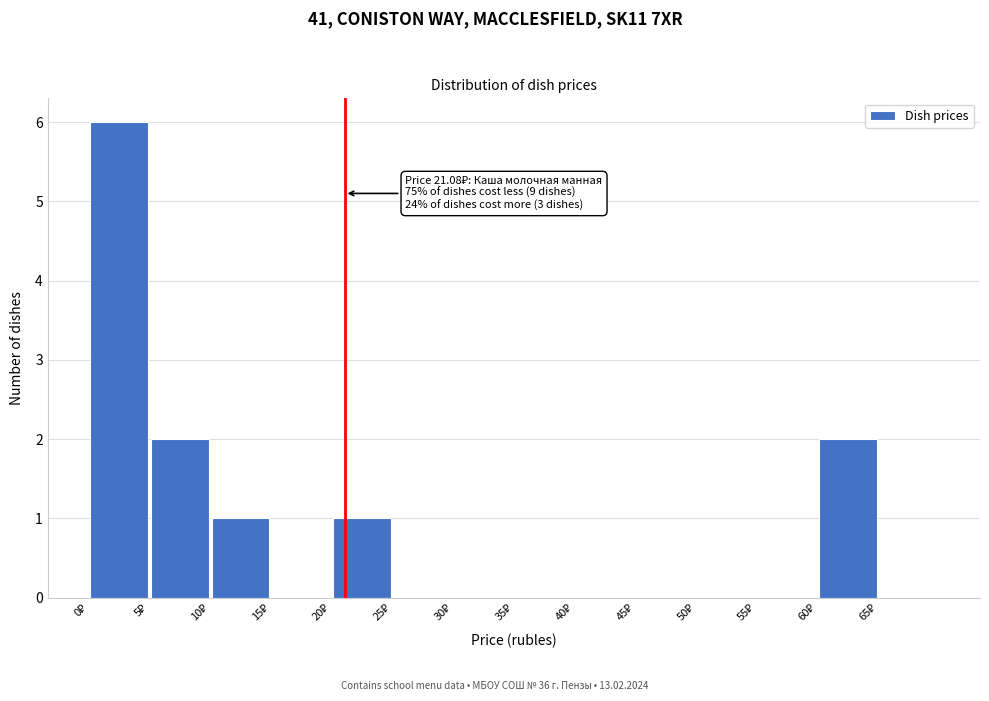

Over which range of the x-axis is the bar tallest?

0 to 5